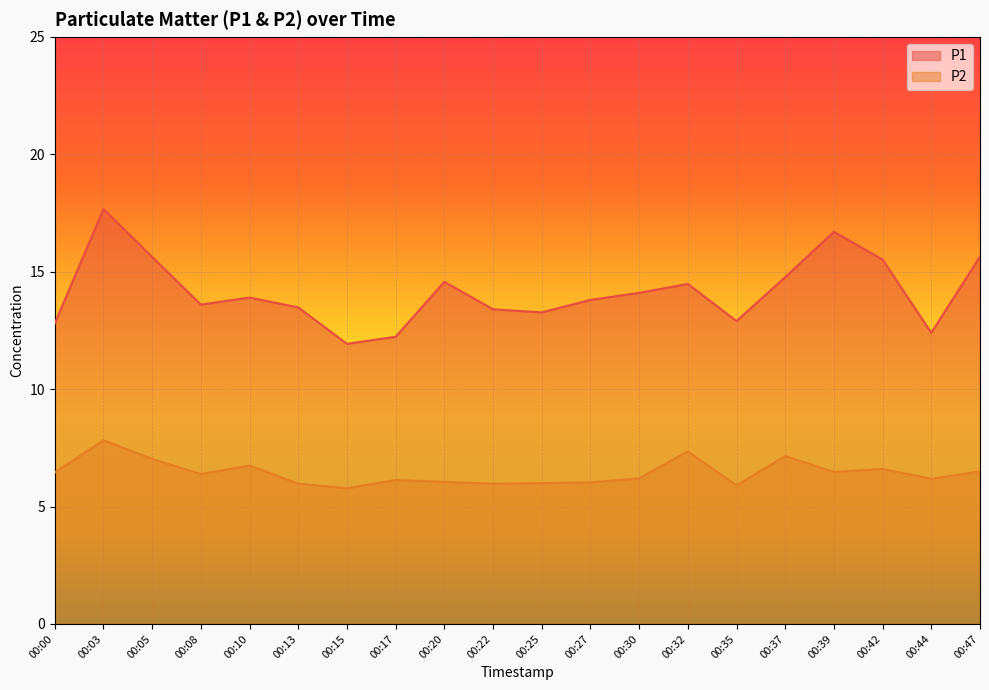

At how many categories does at least one series exceed 8?

20